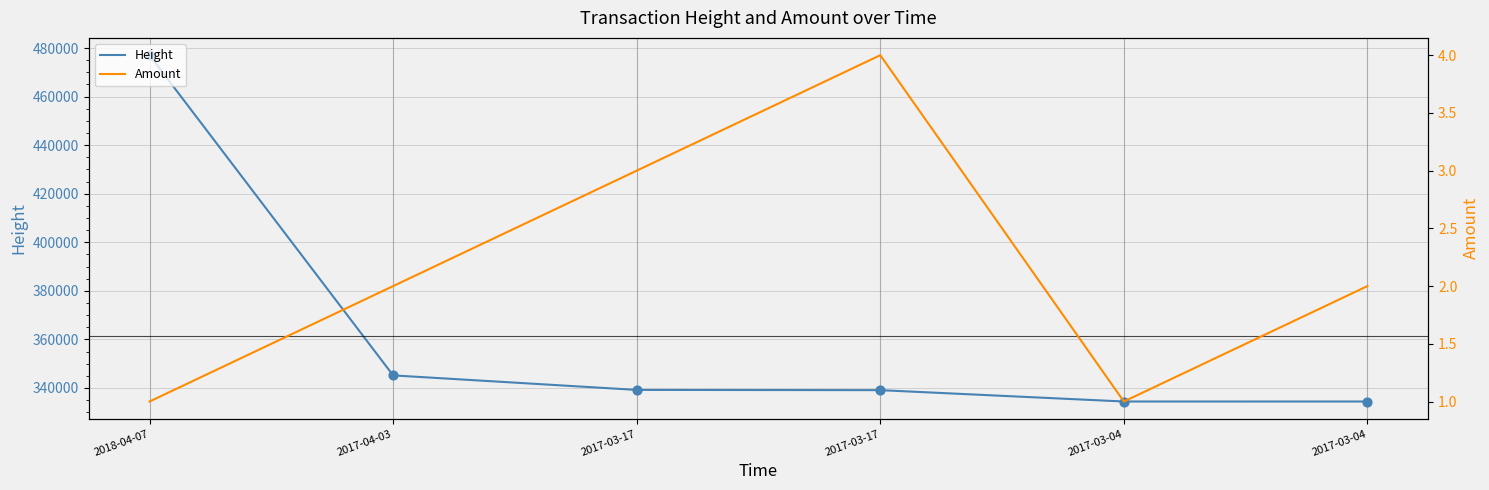

Is the value of Height at 2017-03-04 greater than the value of Amount at 2017-03-17?

Yes